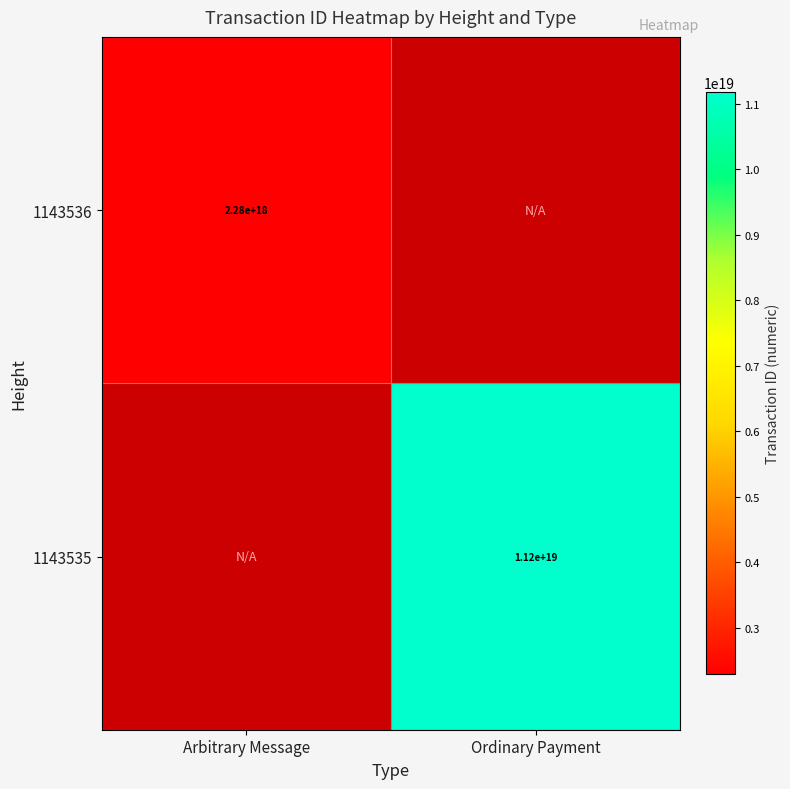

True or false: 1143535 has a value of 15504696875122675712 at Ordinary Payment.

False